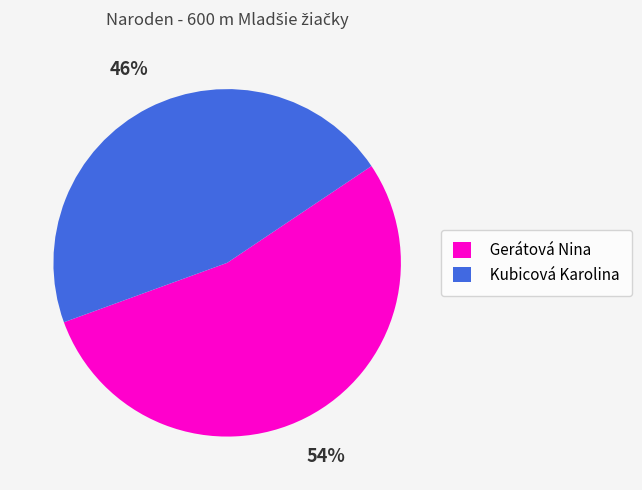

Which category has the smallest portion of the pie?

Kubicová Karolina